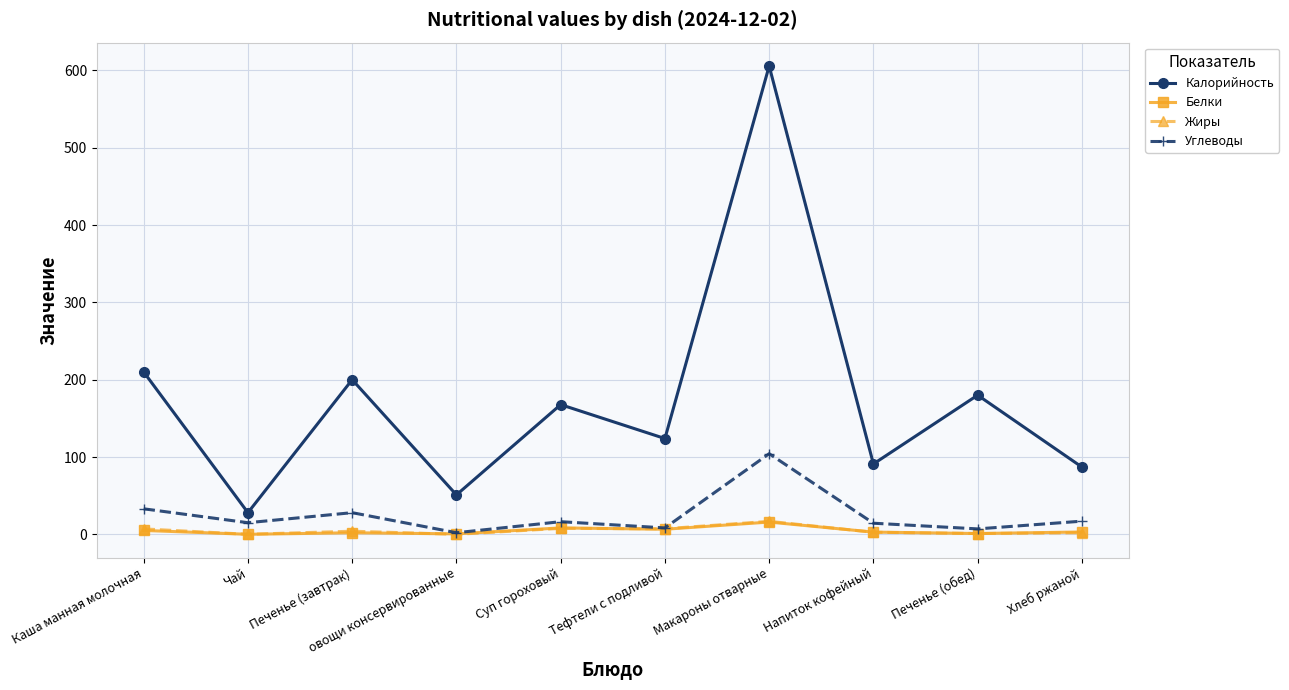

Which series has the largest range (max minus min)?

Калорийность